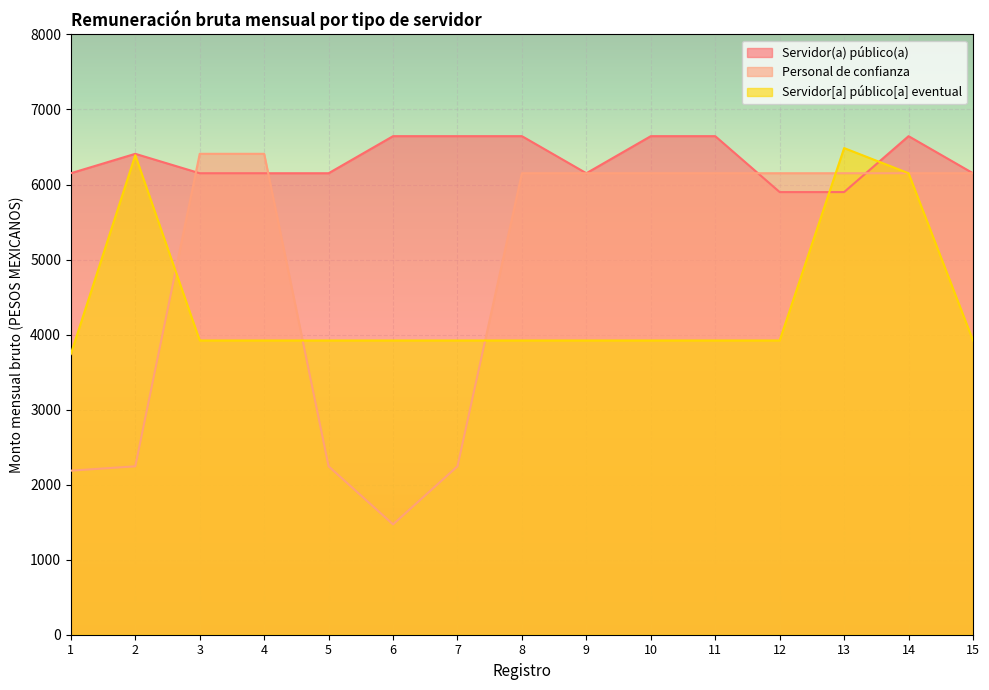

Rank the series at 9 from lowest to highest value.

Servidor[a] público[a] eventual, Servidor(a) público(a), Personal de confianza